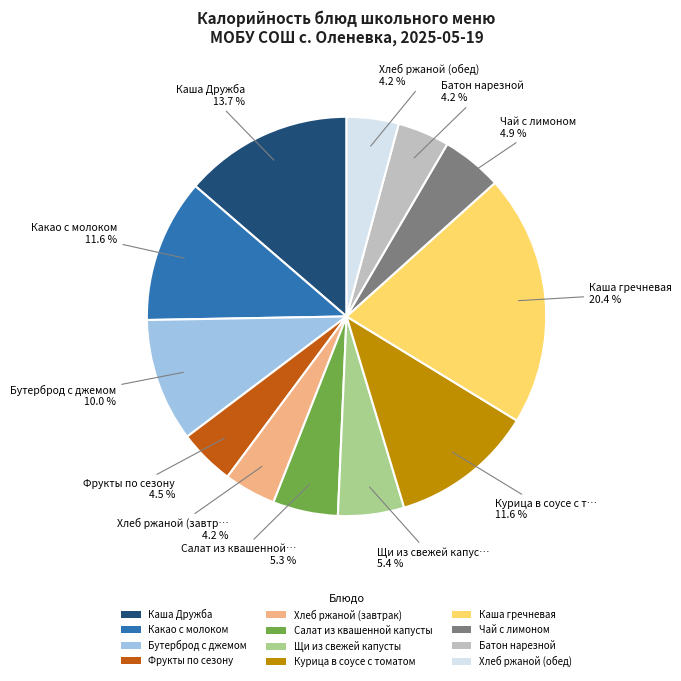

Is there any slice that represents more than half of the pie?

No